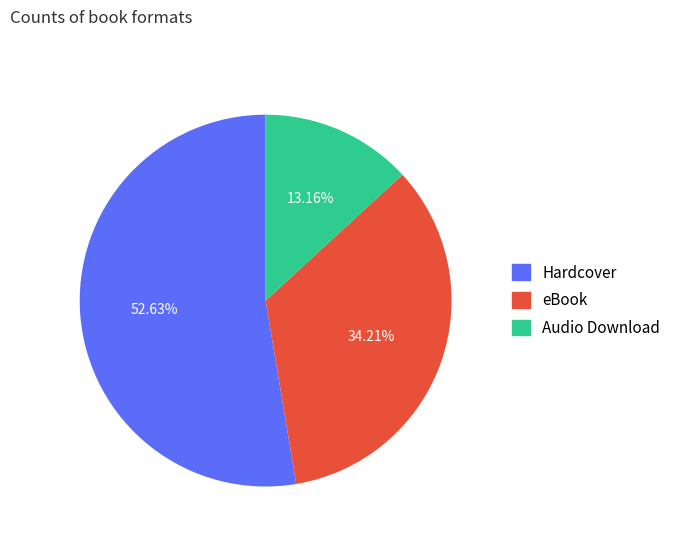

To the nearest percent, what is the combined percentage of Hardcover and Audio Download?

66%